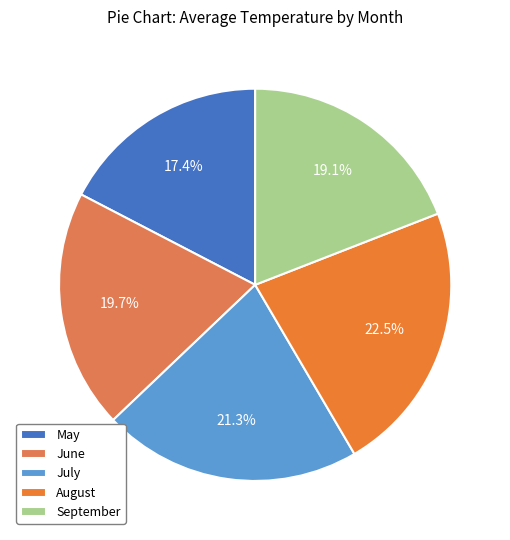

Which category has the smallest portion of the pie?

May